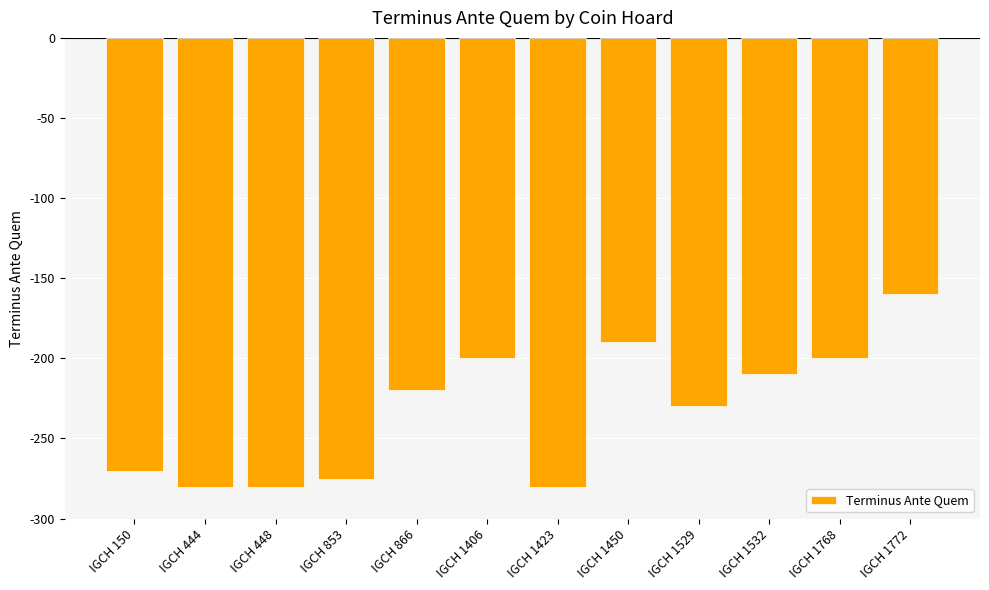

The chart shows a value of -190 at IGCH 1450. True or false?

True